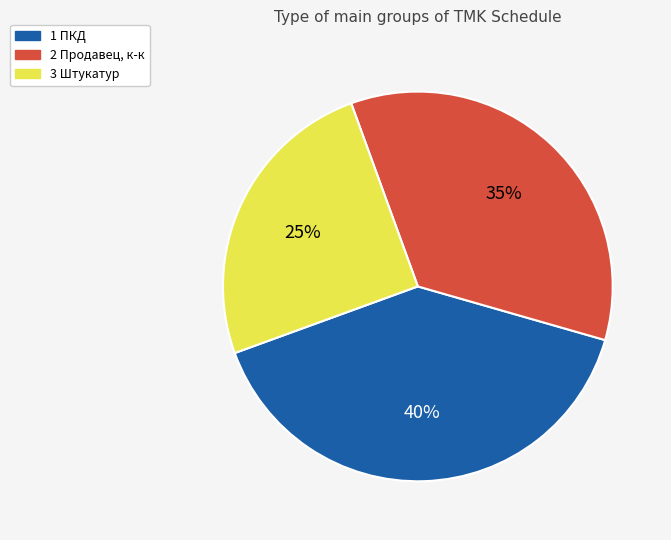

Does 1 ПКД account for over 50% of the chart?

No